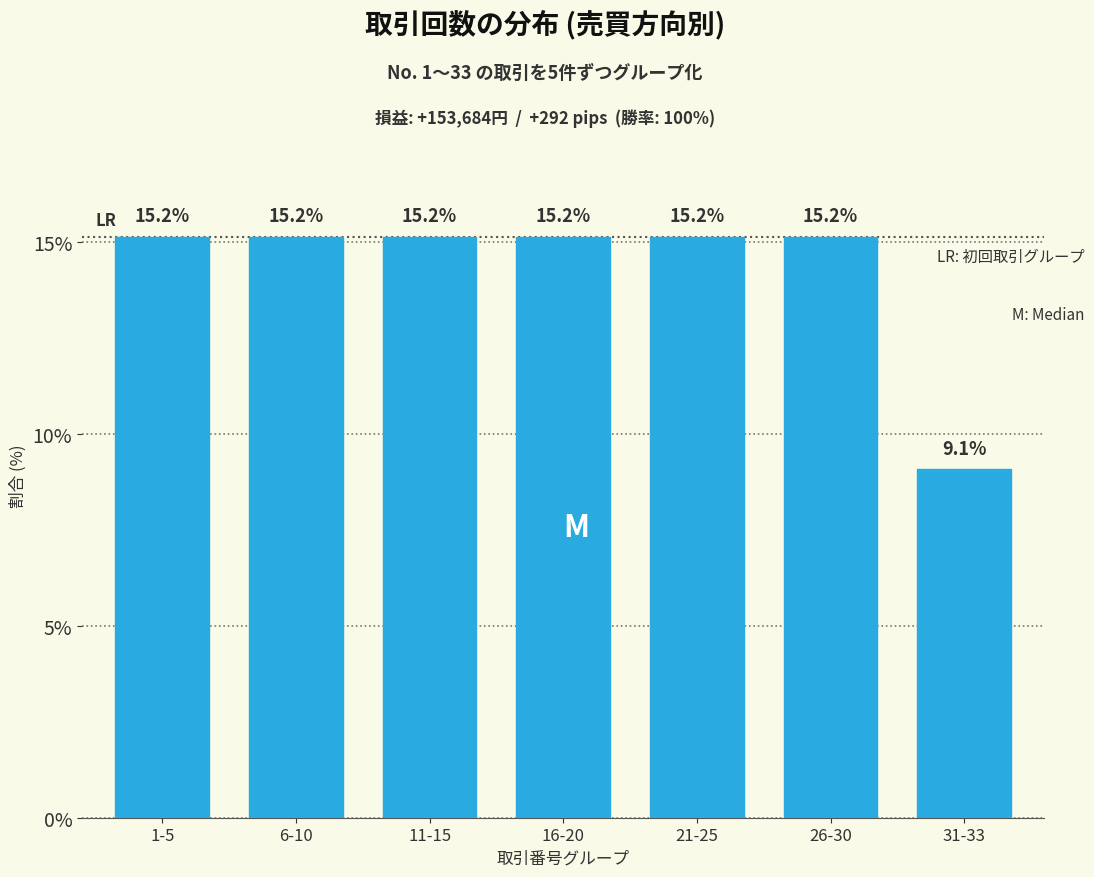

Reading left to right, list all the values displayed in this chart.

15.2	15.2	15.2	15.2	15.2	15.2	9.1